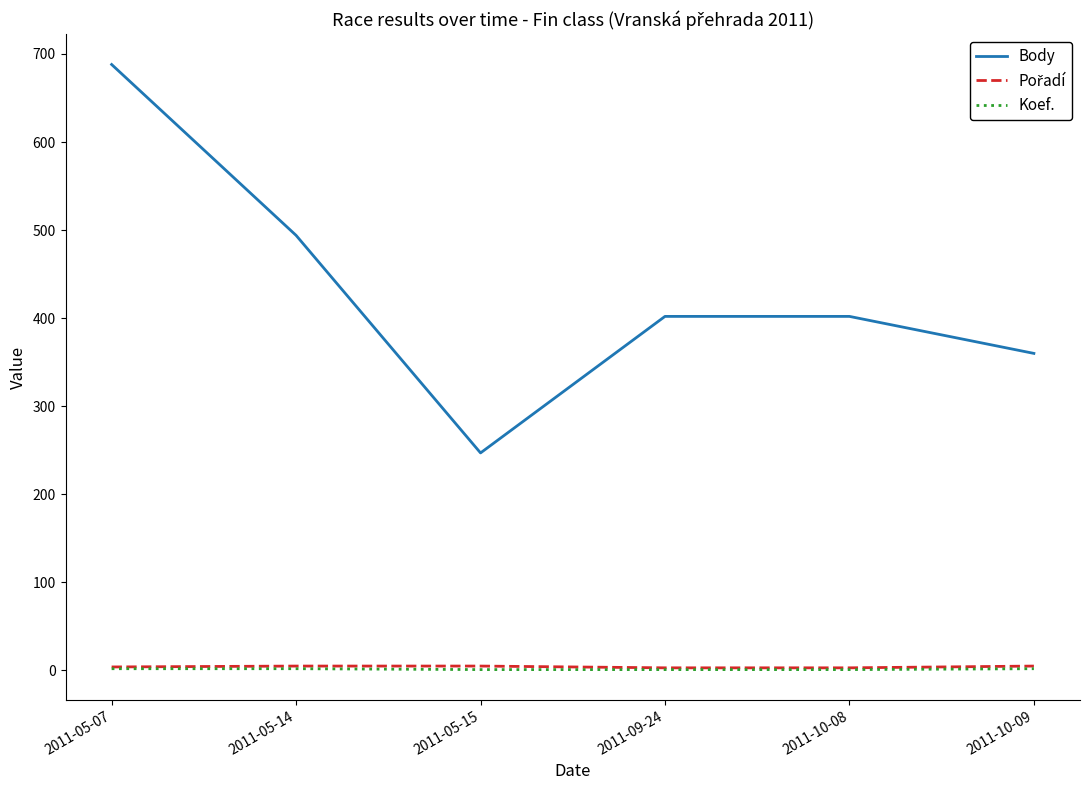

True or false: Body and Koef. cross at least once.

False